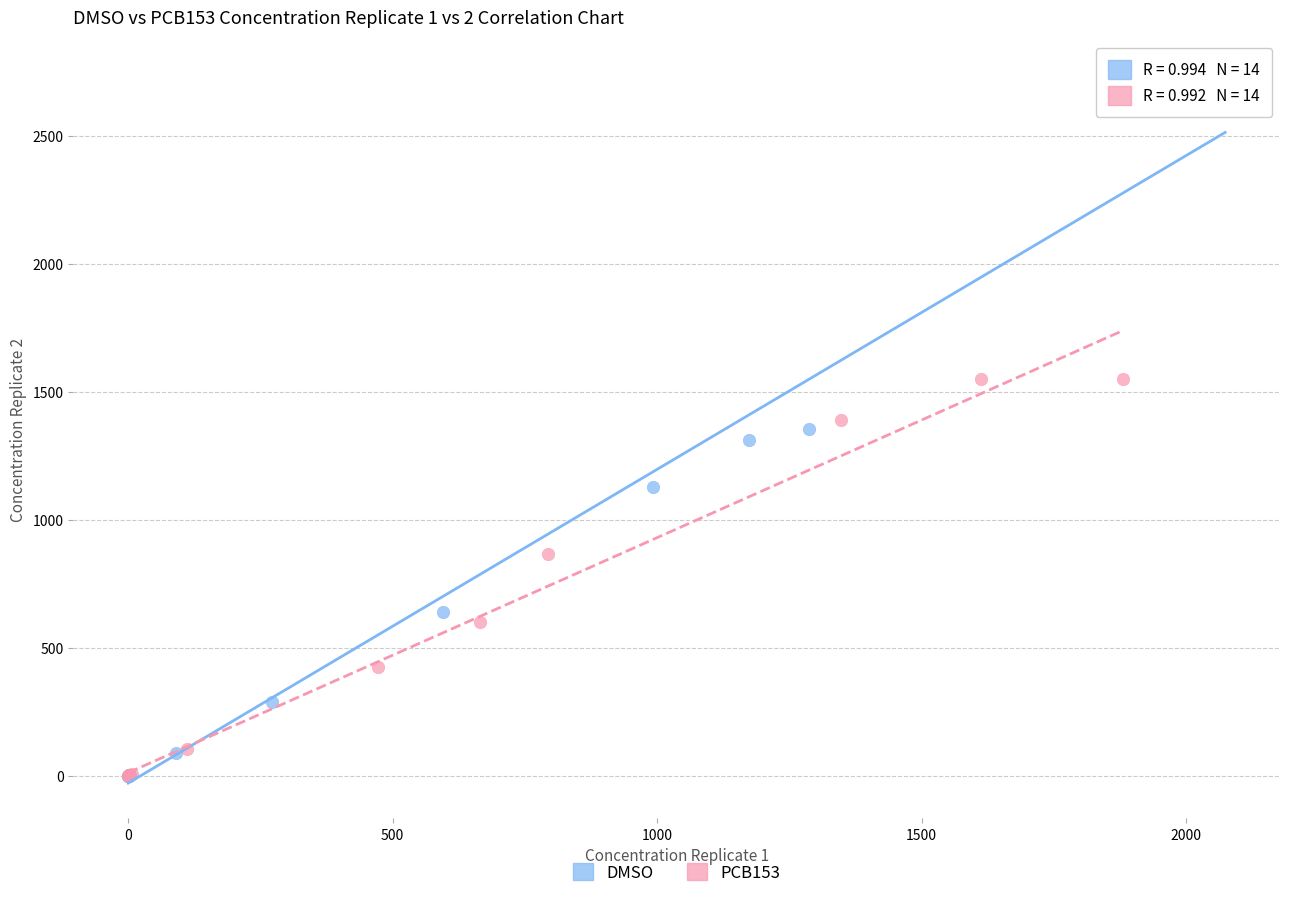

Which series has the widest spread of Y values?

DMSO